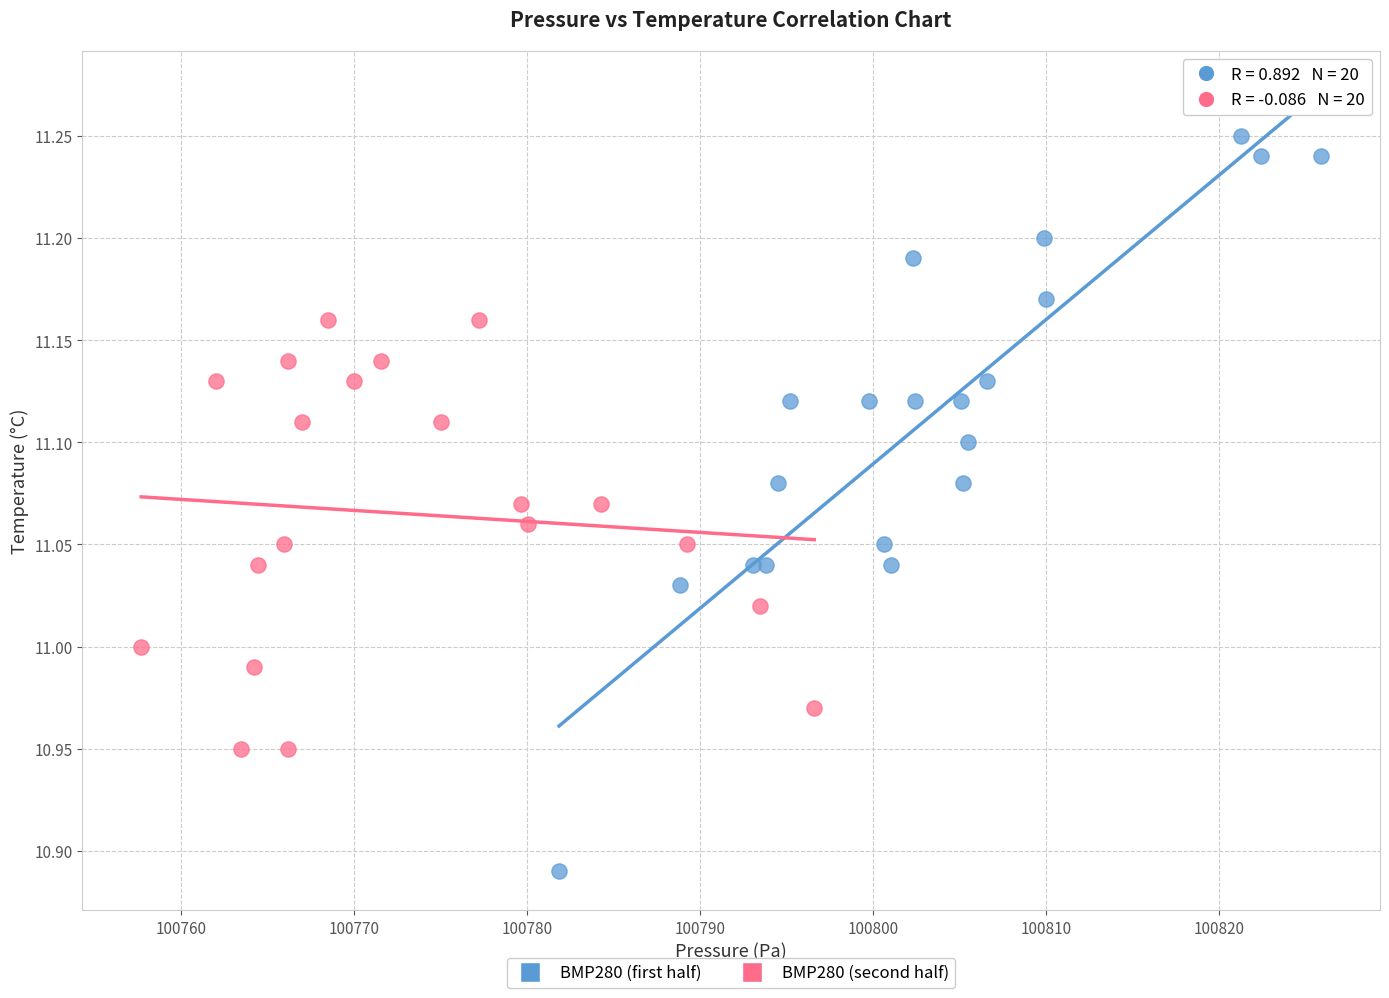

Which series has the largest Y range (max minus min)?

BMP280 (first half)